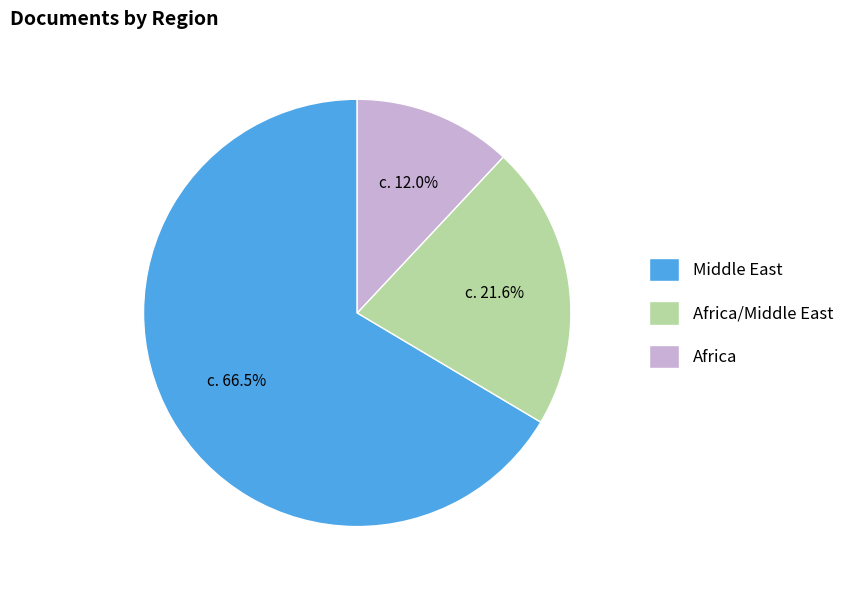

Does any single category account for the majority?

Yes